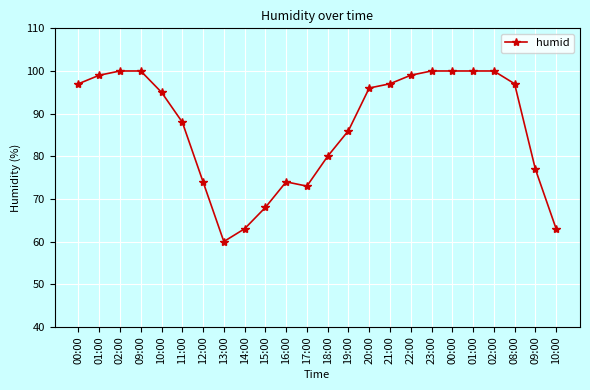

Reading right to left, list all the values displayed in this chart.

63	77	97	100	100	100	100	99	97	96	86	80	73	74	68	63	60	74	88	95	100	100	99	97